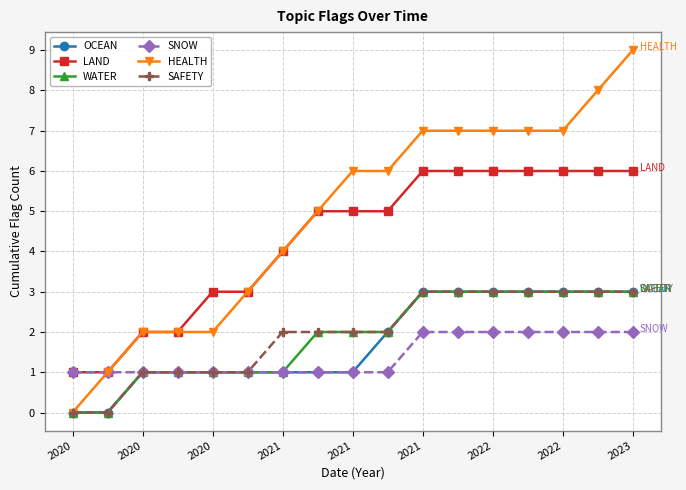

Which series has the widest spread of values?

HEALTH